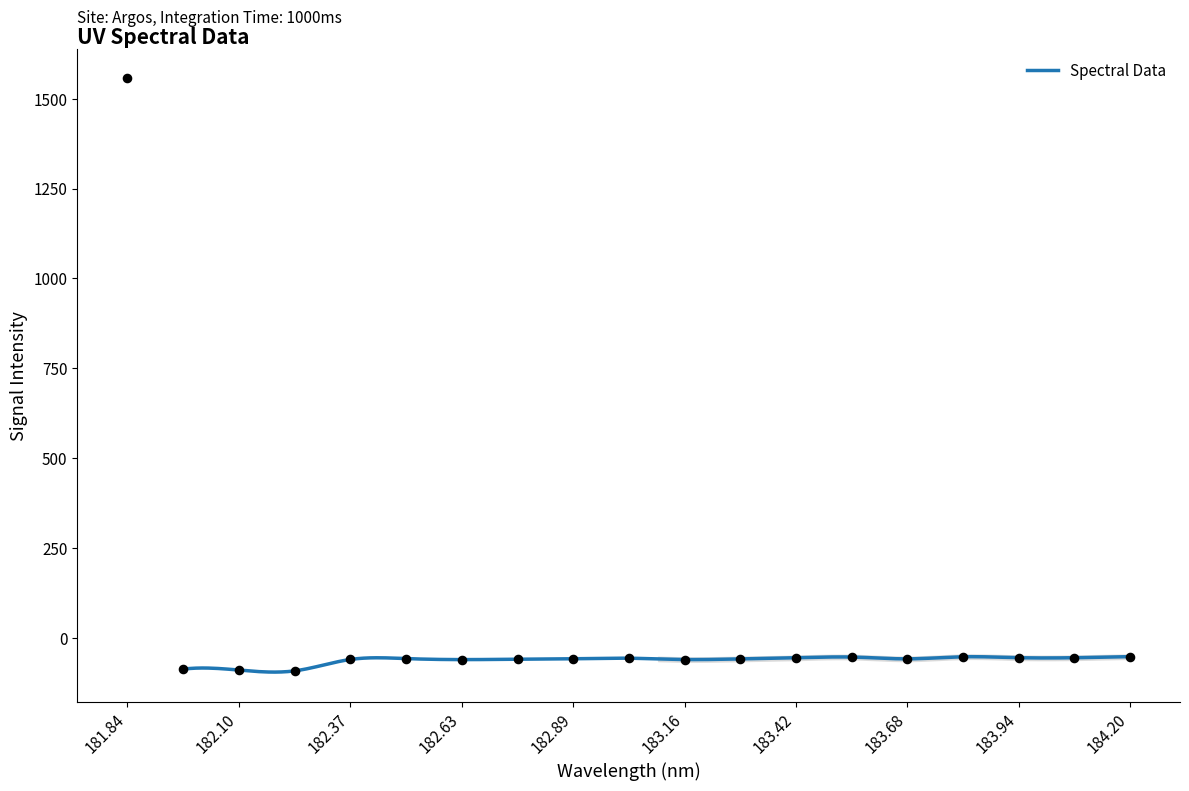

What is the minimum value for Spectral Data?

-96.2